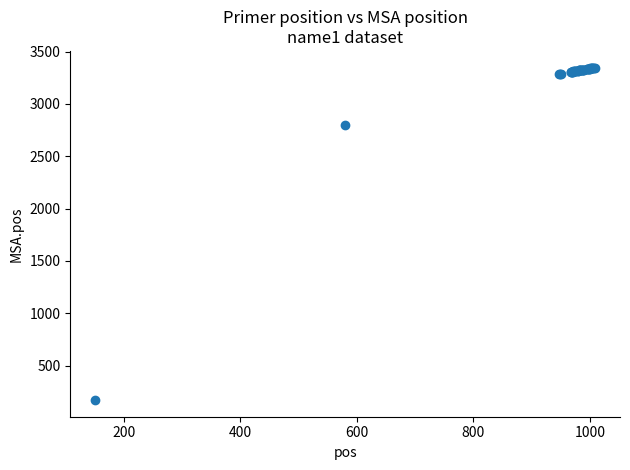

What Y value in the scatter plot is closest to 1759?

2800